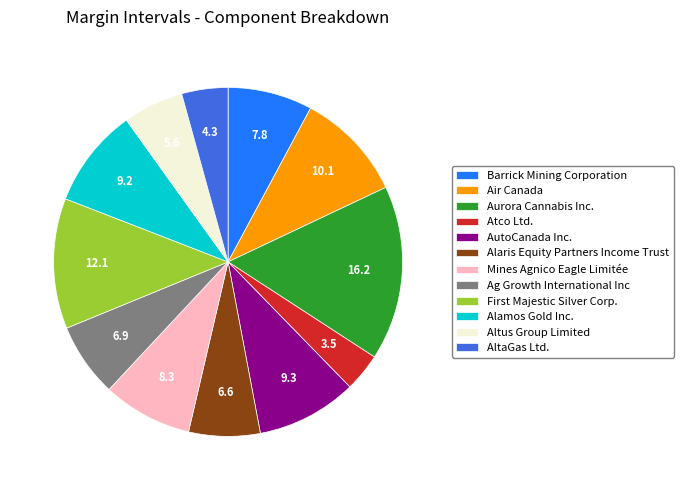

Is the sum of AutoCanada Inc. and Mines Agnico Eagle Limitée greater than half?

No